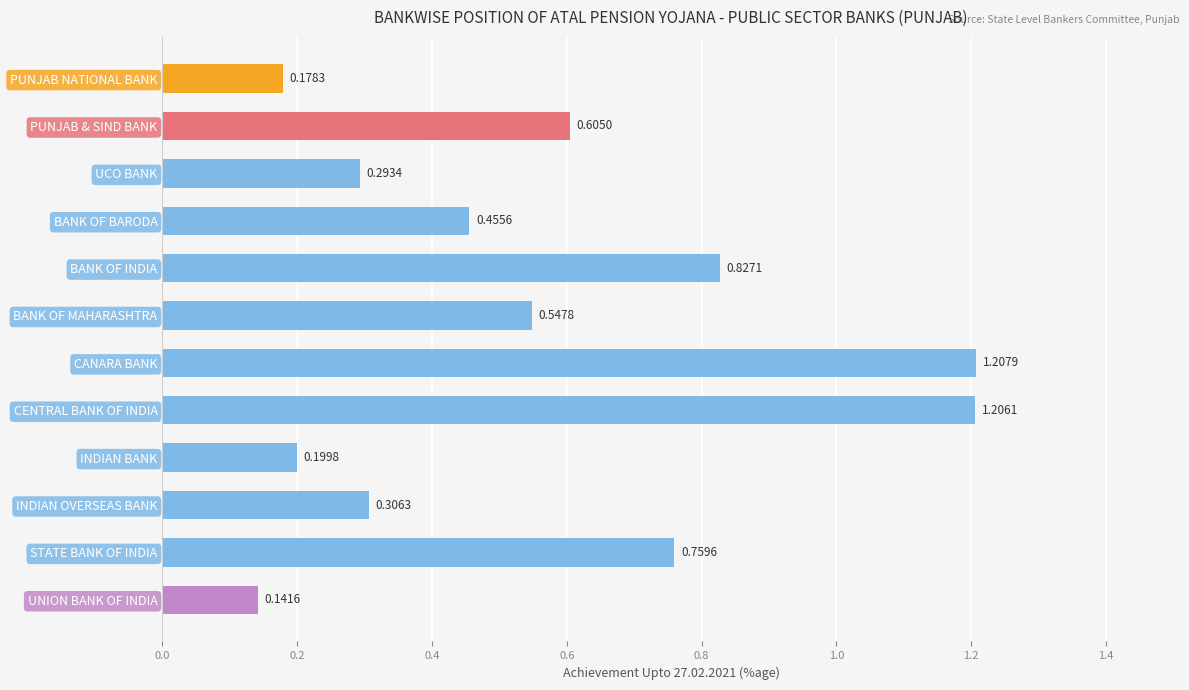

Which has a higher value, UCO BANK or BANK OF MAHARASHTRA?

BANK OF MAHARASHTRA